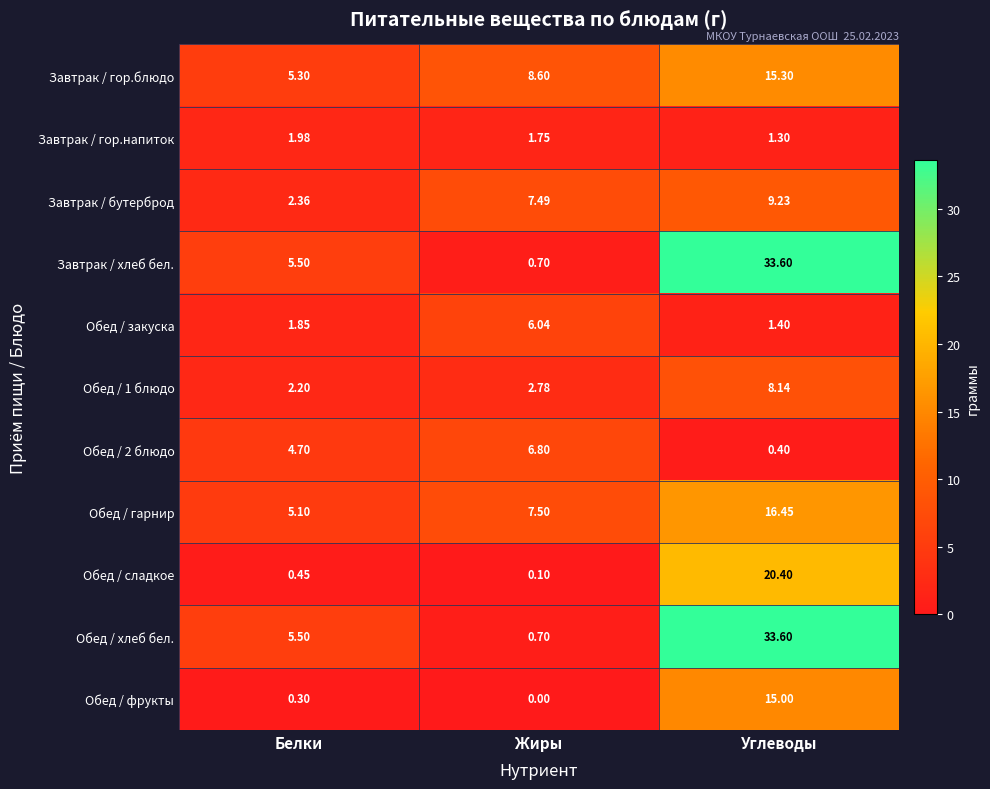

Which label corresponds to the smallest value in the chart?

Жиры